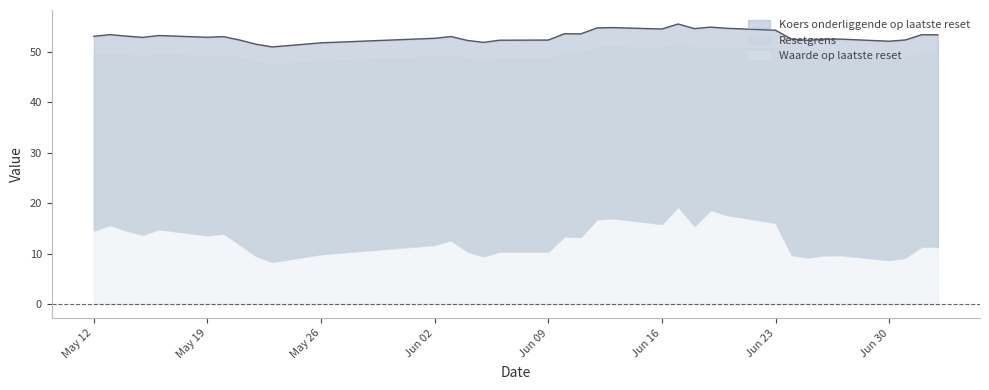

True or false: Waarde op laatste reset and Resetgrens cross at least once.

False